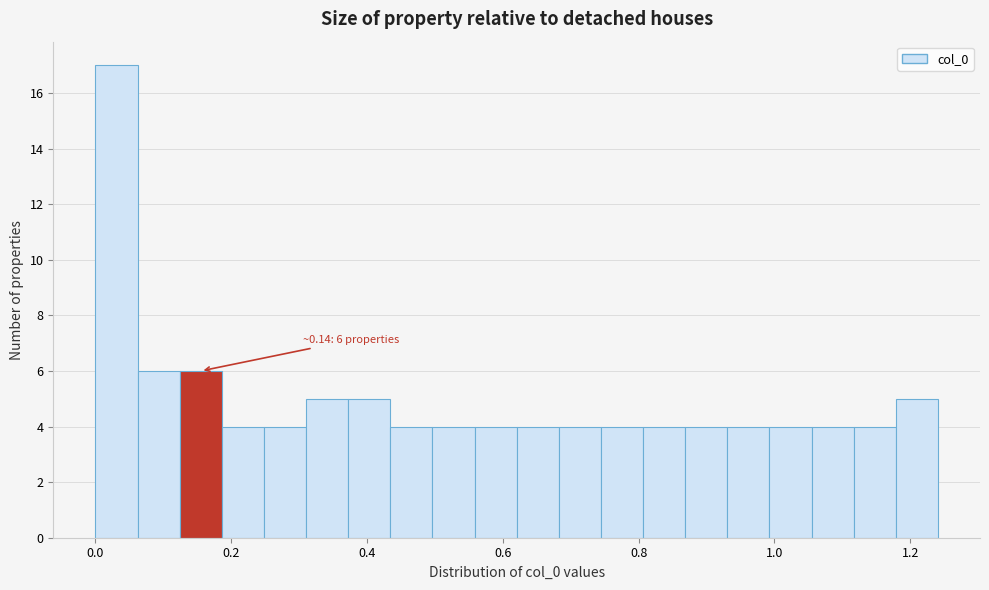

Around what value on the x-axis is the tallest bar? Give the approximate position of its centre, as read against the axis.

0.04